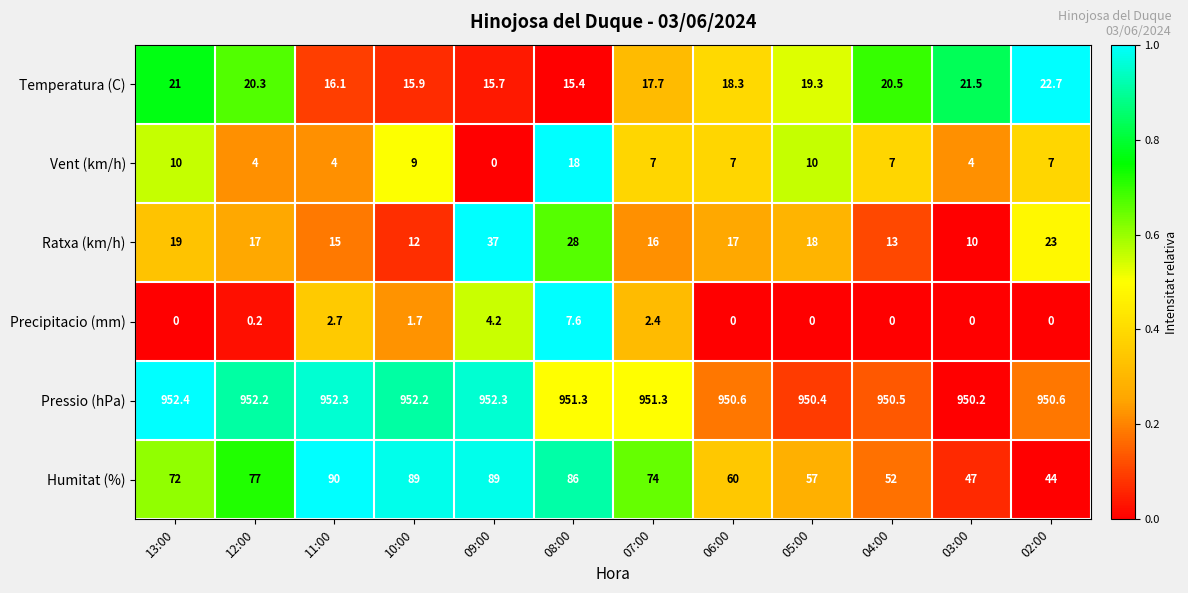

What value does the Pressio (hPa) series have at 05:00?

950.4